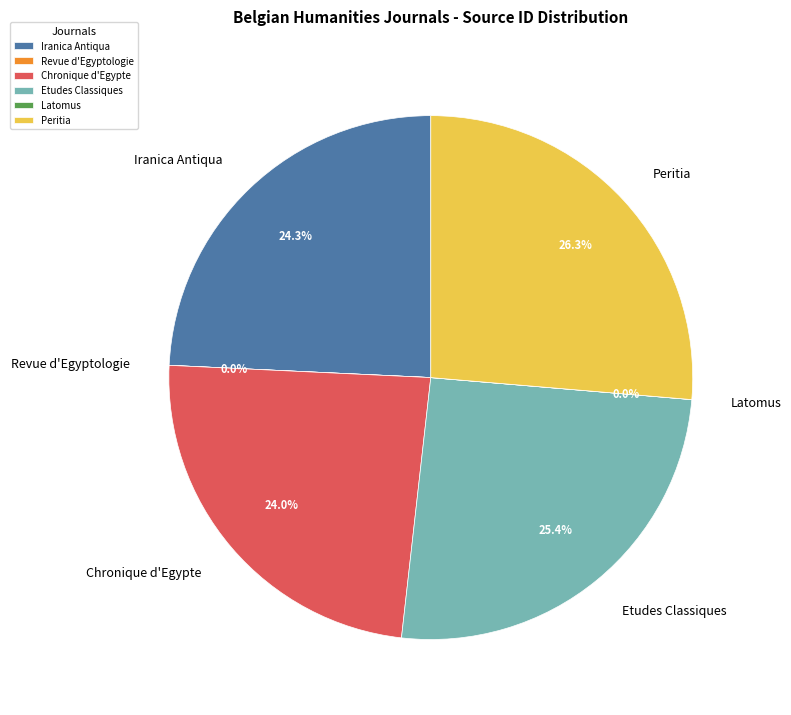

Does Chronique d'Egypte represent more than half of the total?

No